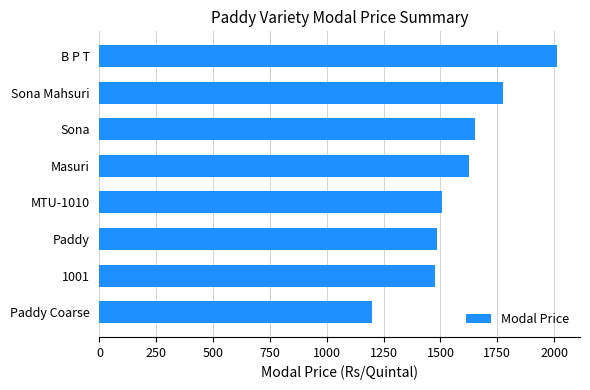

Approximately how many times larger is the value at Masuri compared to B P T?

0.8